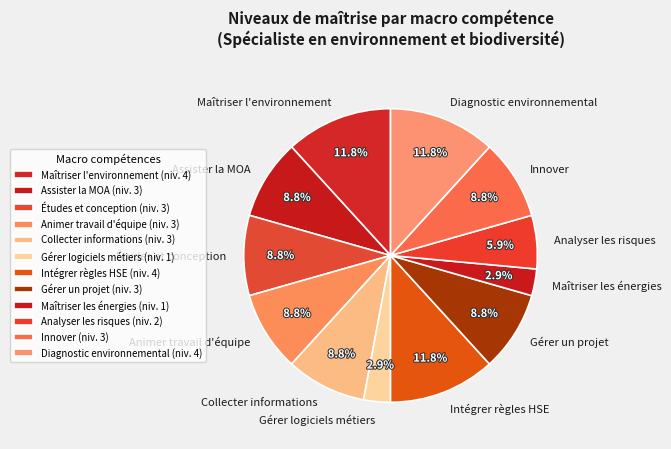

How much of the chart is everything except Diagnostic environnemental?

88.2%